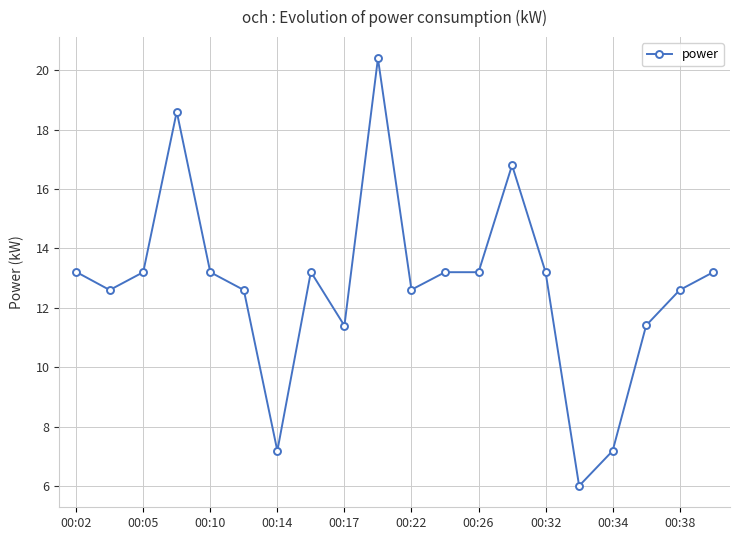

True or false: the data has more than 1 interior local peaks.

True